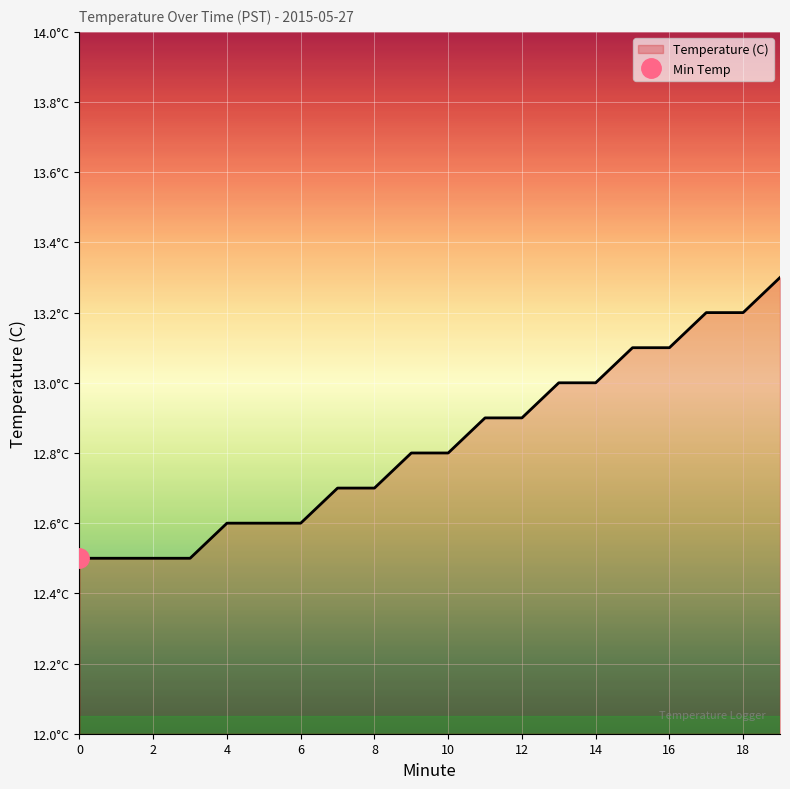

What is the change in value from 0 to 10?

+0.3